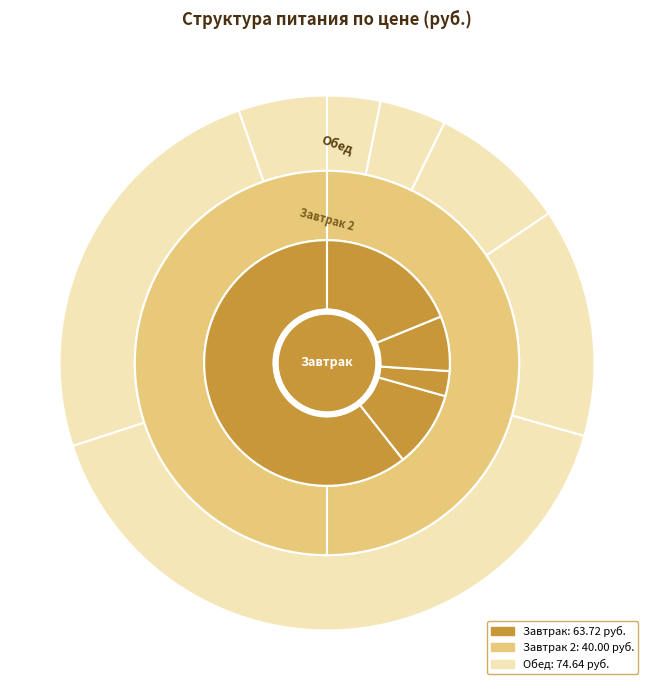

Does any single category account for the majority?

No